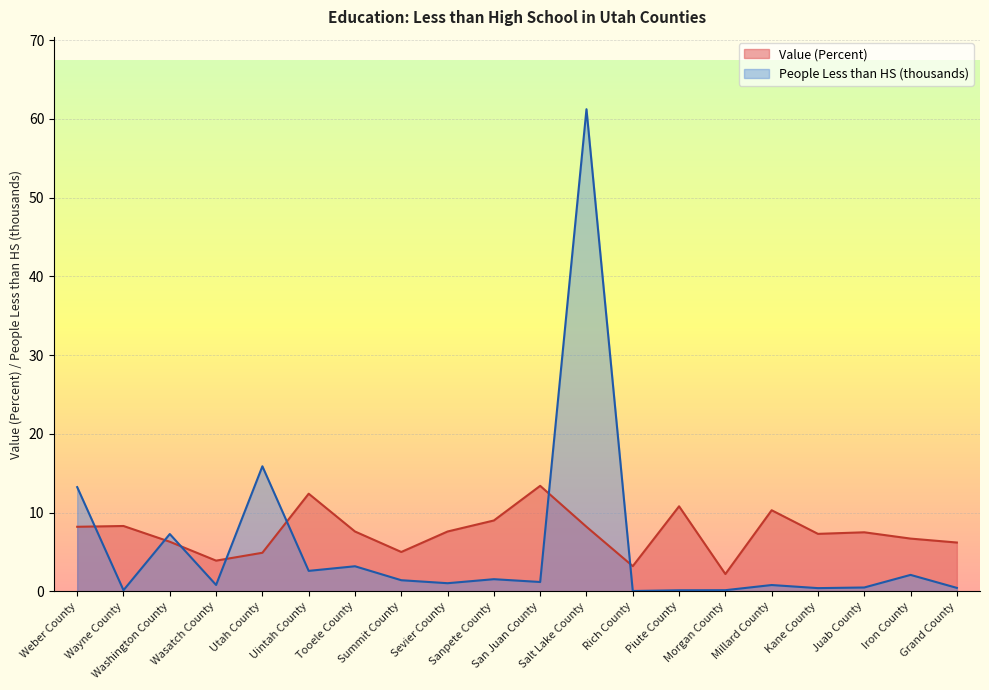

What is the label of the 12th point from the left?

Salt Lake County